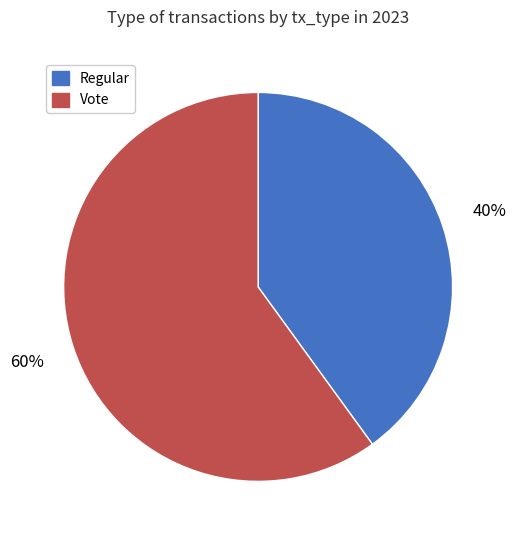

Which slice is the largest?

Vote